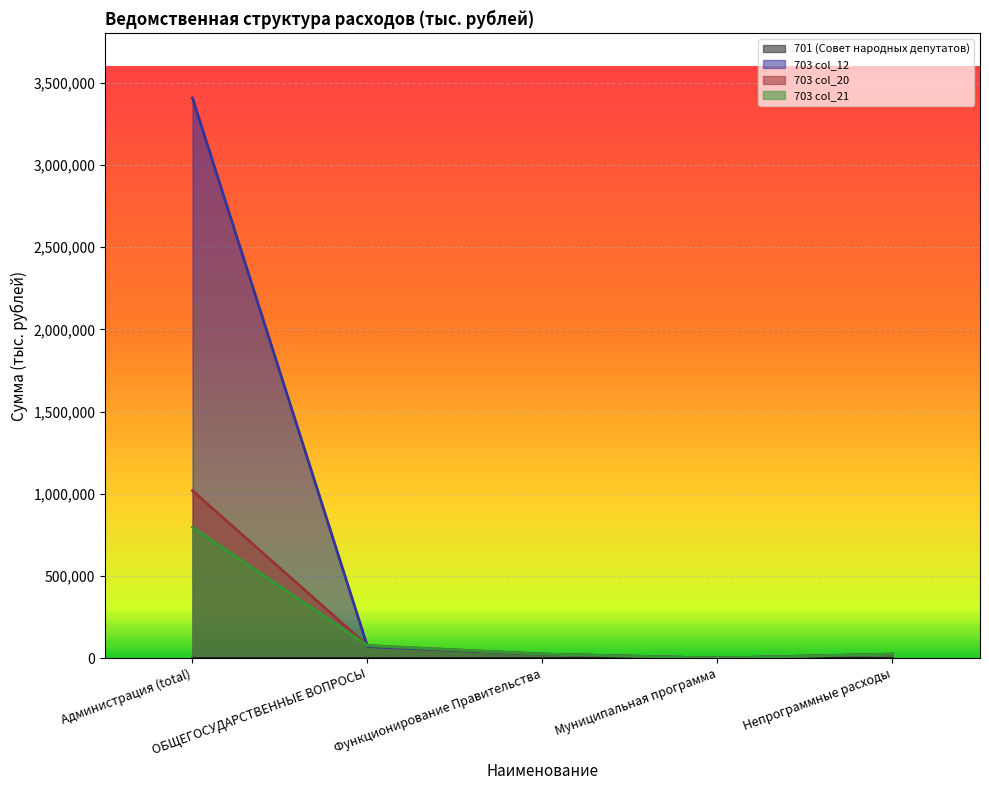

Count the number of data series in this chart.

4